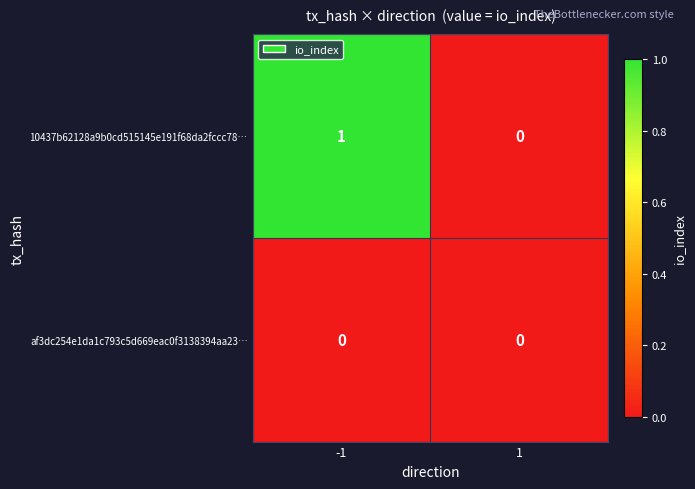

Reading left to right, transcribe all the data shown in this chart.

10437b62128a9b0cd515145e191f68da2fccc78…: -1=1	1=0
af3dc254e1da1c793c5d669eac0f3138394aa23…: -1=0	1=0